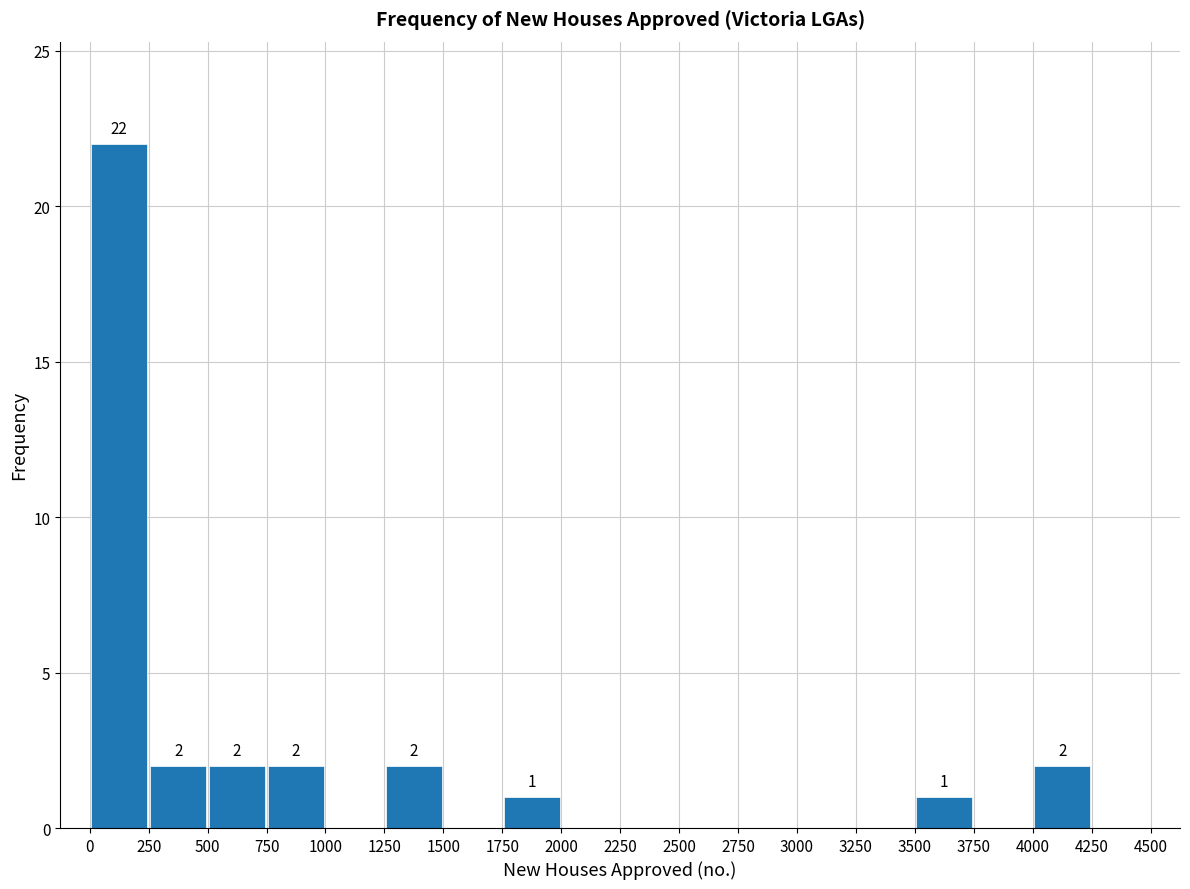

Which range on the x-axis has the tallest bar?

0 to 250